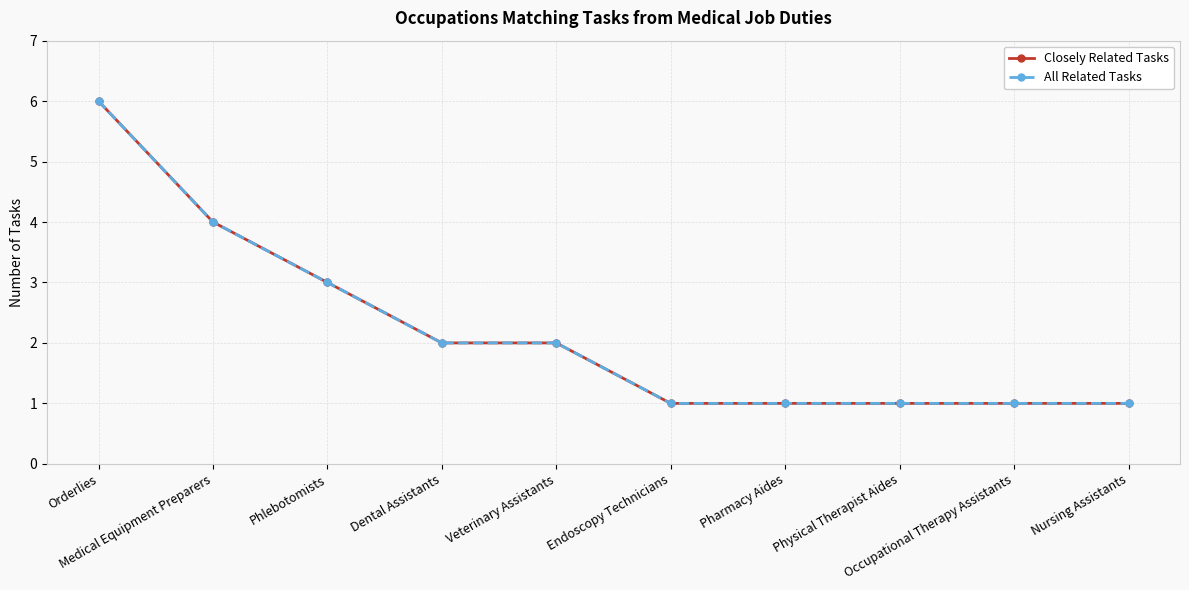

Does the chart have visible grid lines?

Yes